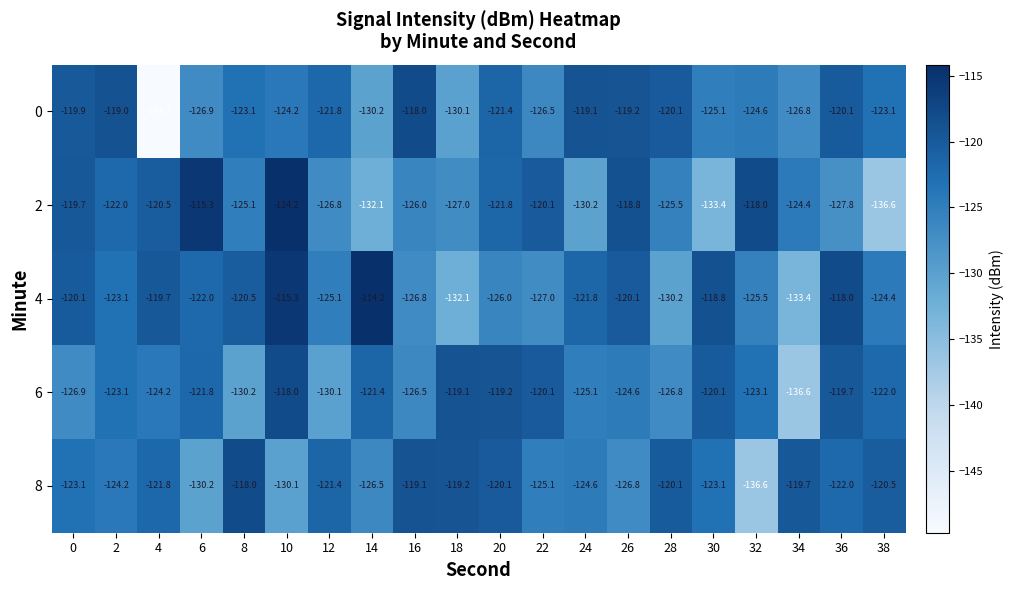

How many series are shown in this chart?

5